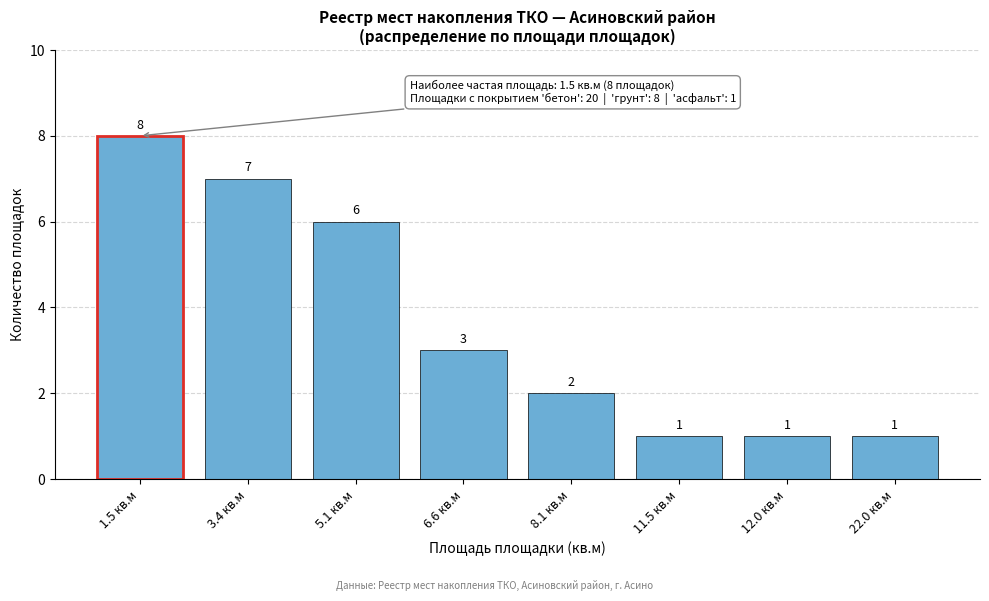

Reading left to right, list all the values displayed in this chart.

8	7	6	3	2	1	1	1